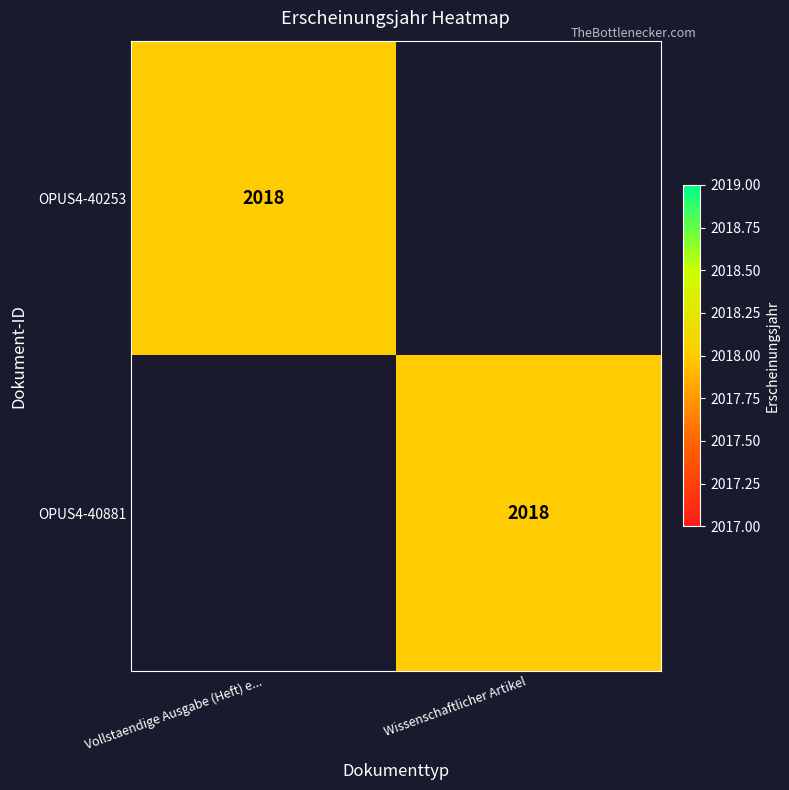

Is it true that OPUS4-40253 equals 2018 at Vollstaendige Ausgabe (Heft) e...?

True